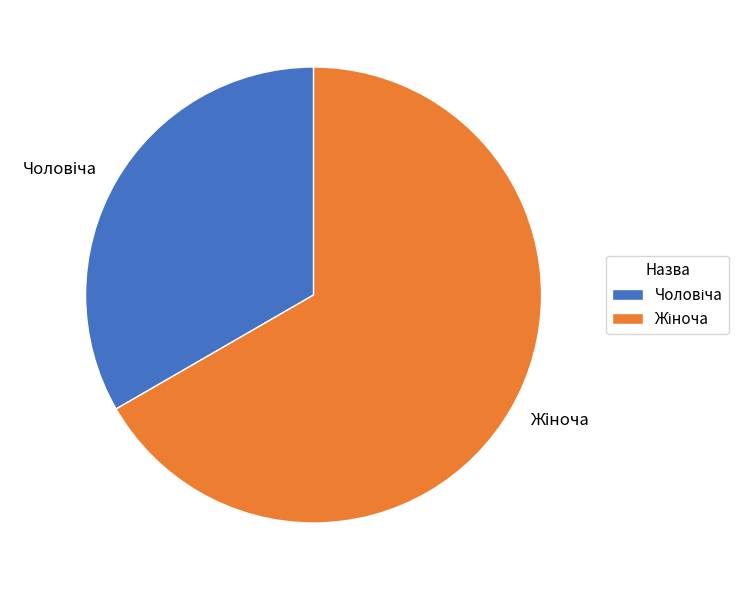

Is there any slice that represents more than half of the pie?

Yes